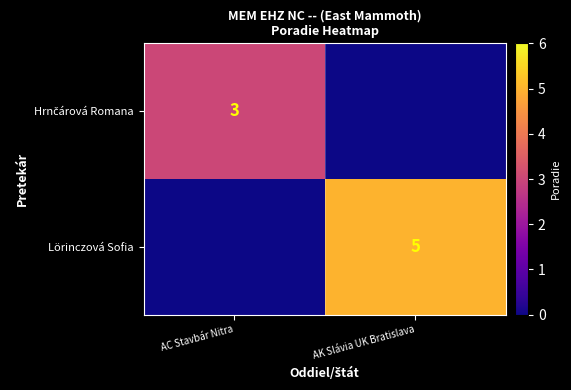

What is the total value across all series at AK Slávia UK Bratislava?

5